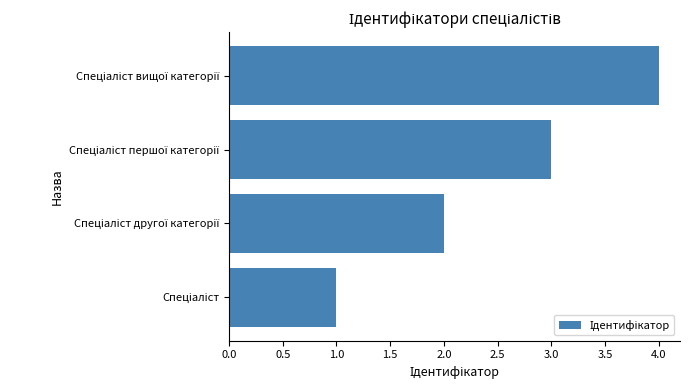

What is the greatest value displayed?

4